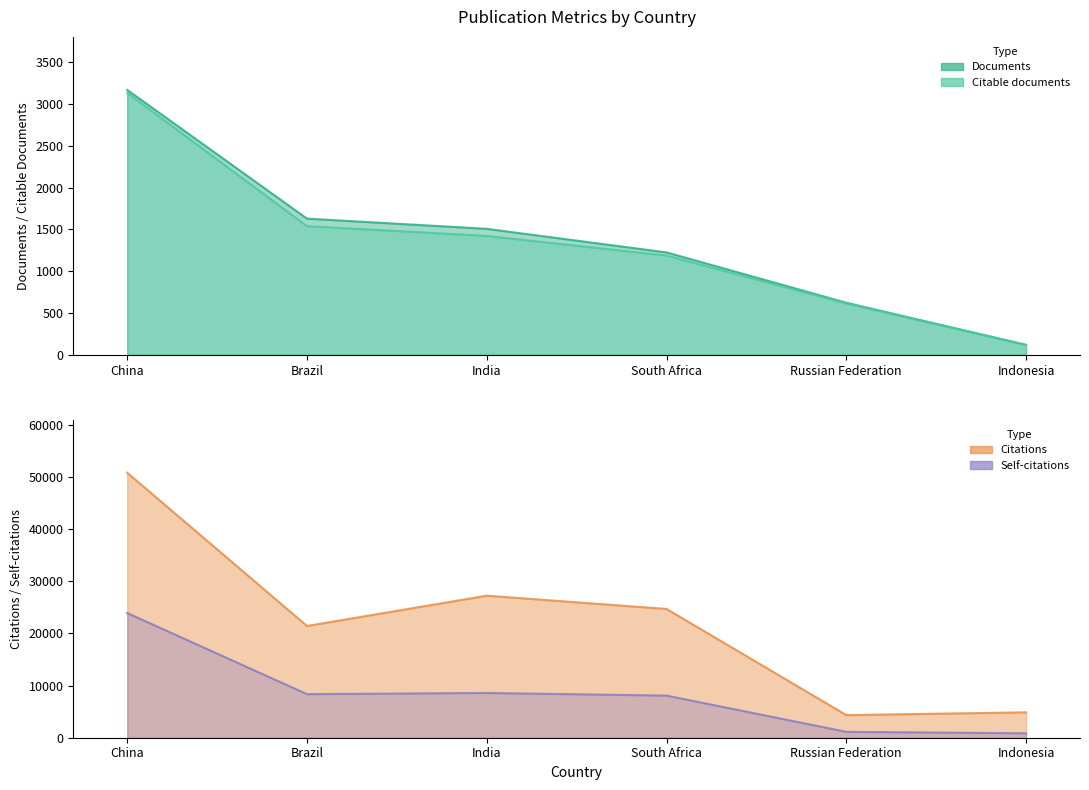

Reading right to left, extract all data points from this chart.

Documents: Indonesia=120	Russian Federation=624	South Africa=1226	India=1508	Brazil=1630	China=3170
Citable documents: Indonesia=119	Russian Federation=615	South Africa=1188	India=1423	Brazil=1540	China=3135
Citations: Indonesia=4870	Russian Federation=4340	South Africa=24700	India=27245	Brazil=21431	China=50826
Self-citations: Indonesia=850	Russian Federation=1130	South Africa=8082	India=8583	Brazil=8357	China=23914